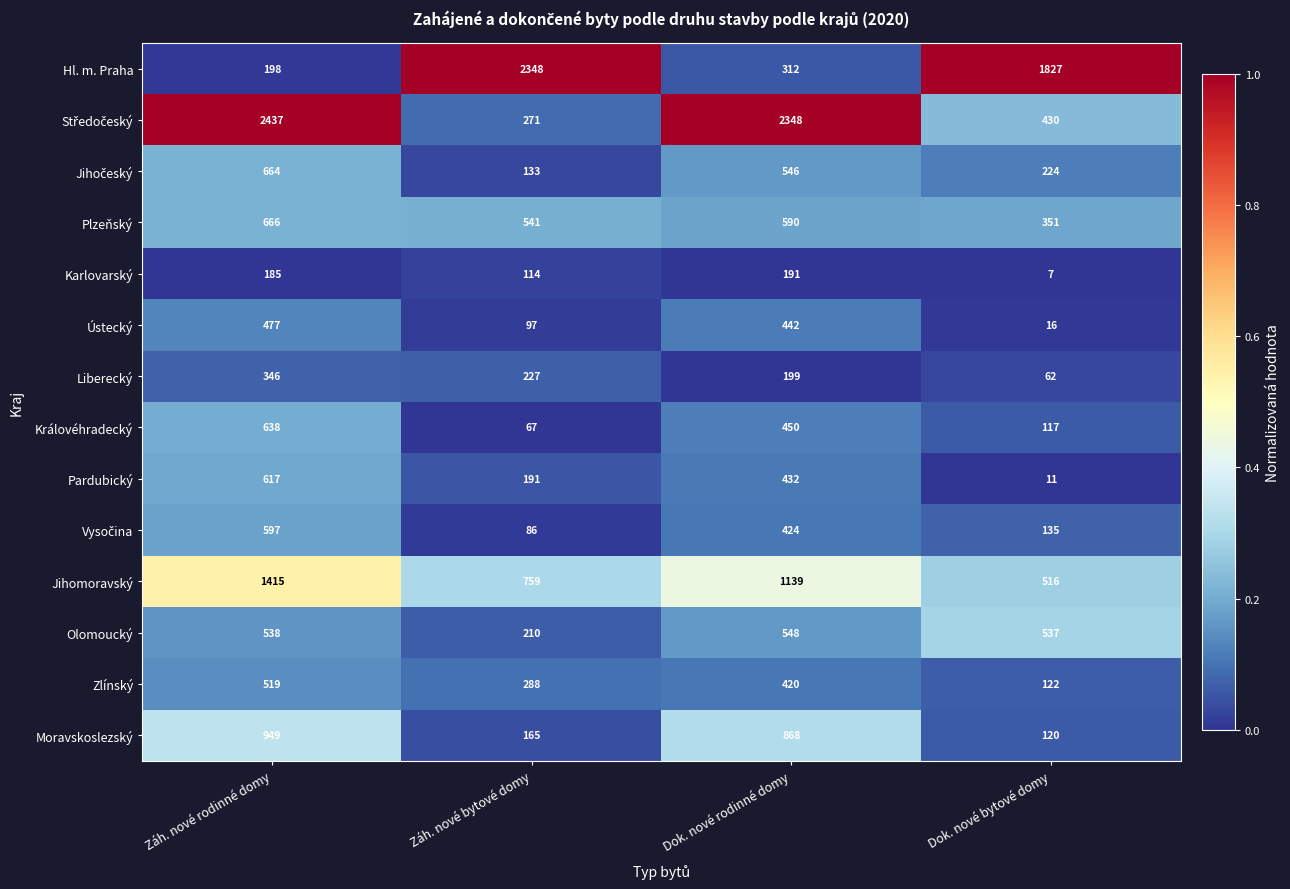

What is the difference between the maximum and second lowest values in the Olomoucký series?

11